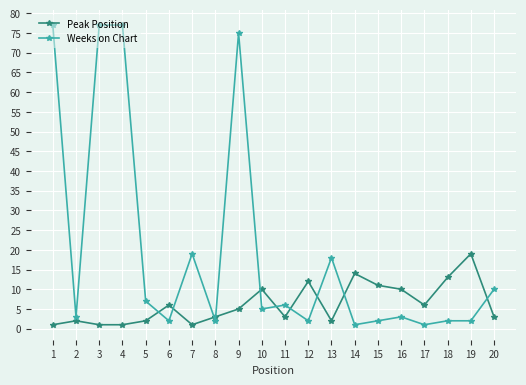

How many lines are shown in the chart?

2